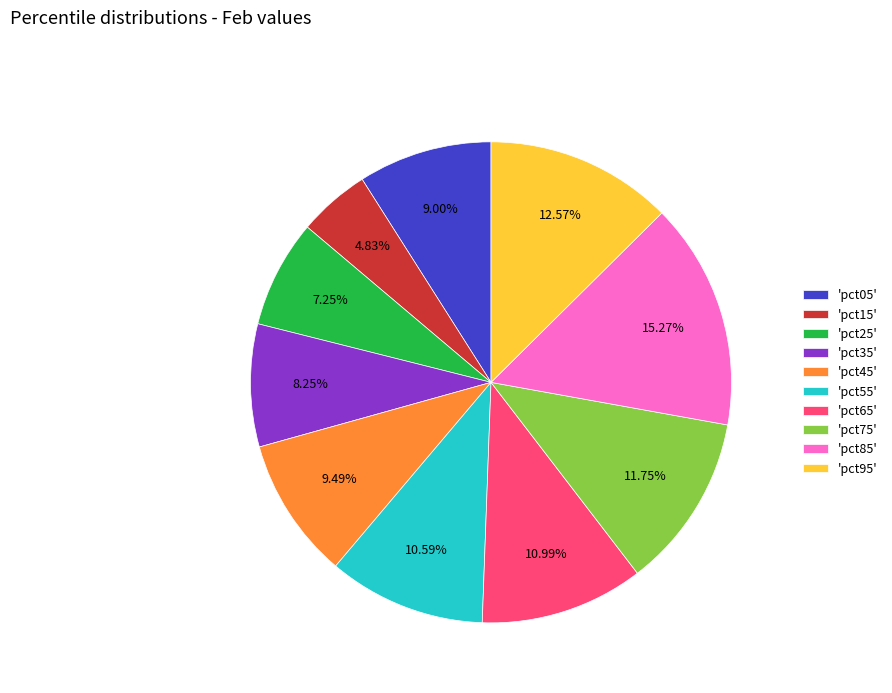

Do 'pct35' and 'pct65' together represent more than half of the pie?

No